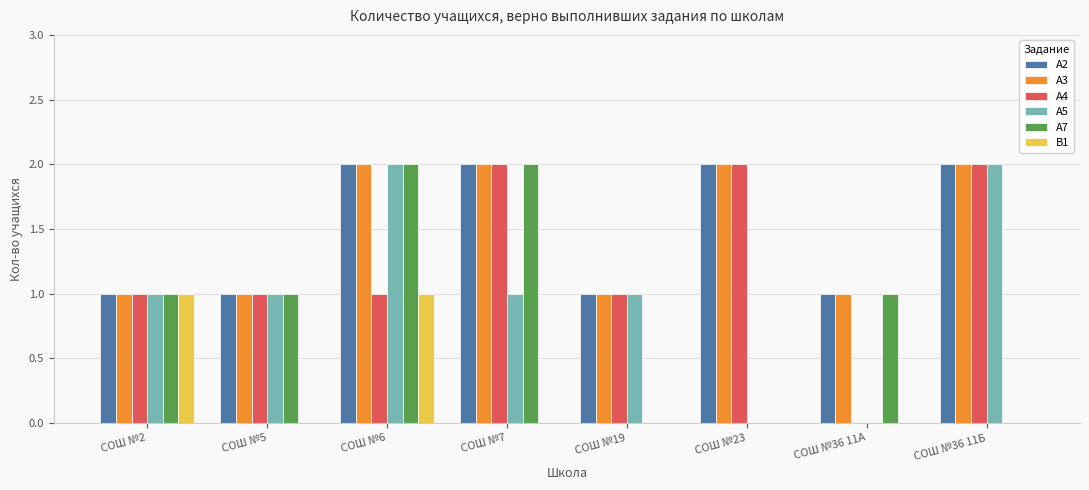

How many groups of bars are there?

8